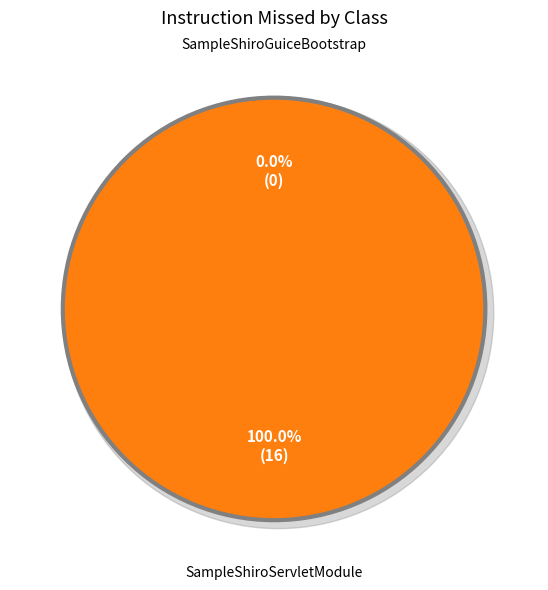

Does SampleShiroGuiceBootstrap account for over 50% of the chart?

No